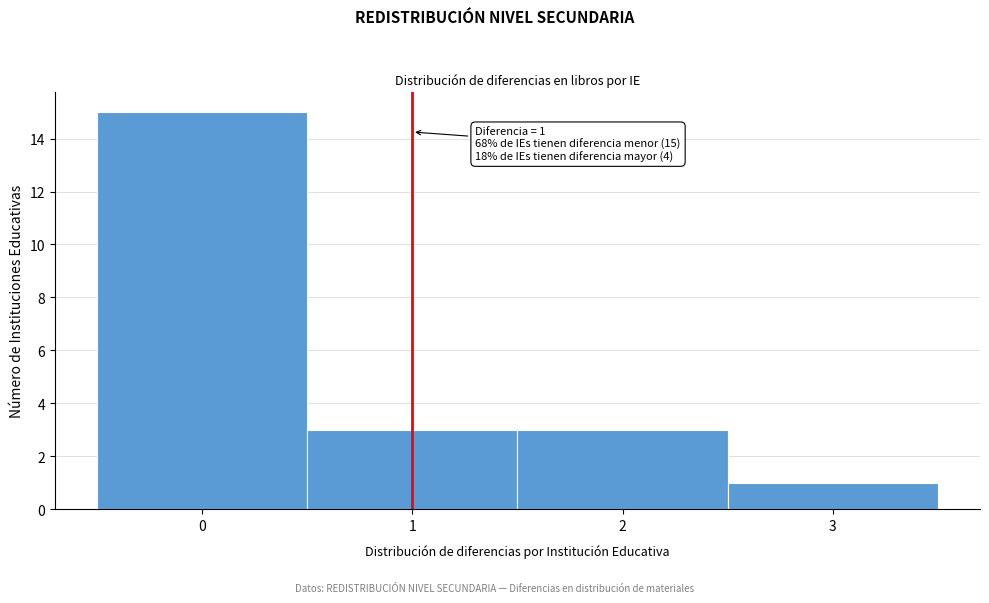

Over which range of the x-axis is the bar tallest?

-0.5 to 0.5